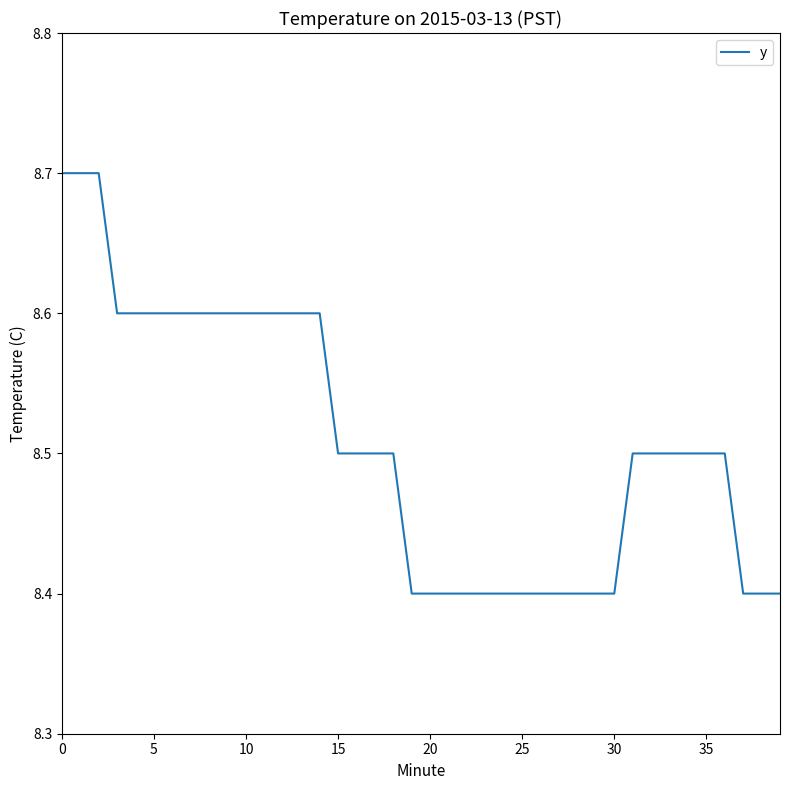

What is the difference between the maximum and minimum values?

0.3